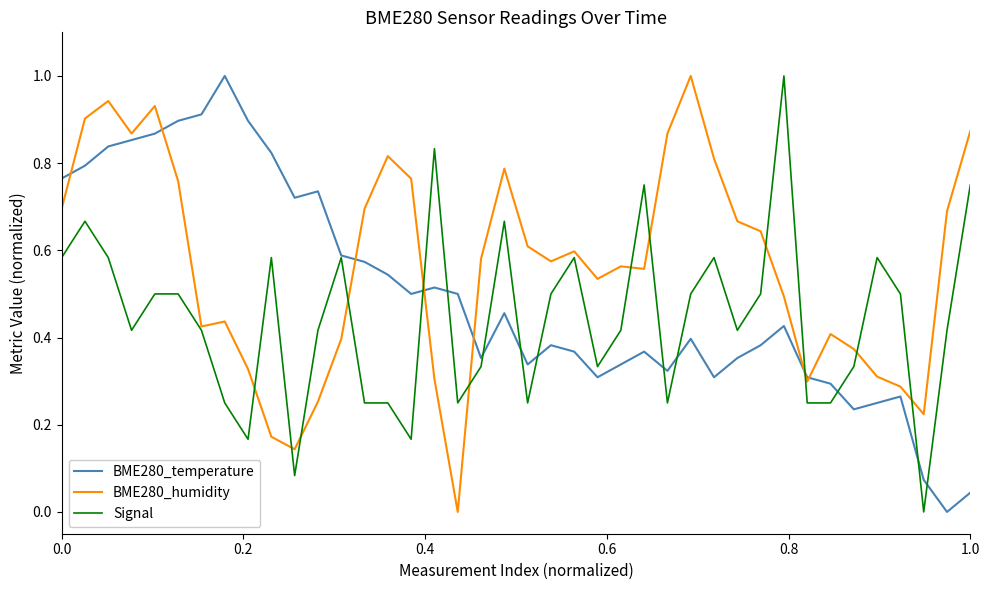

Which series has the largest total across all categories?

BME280_humidity